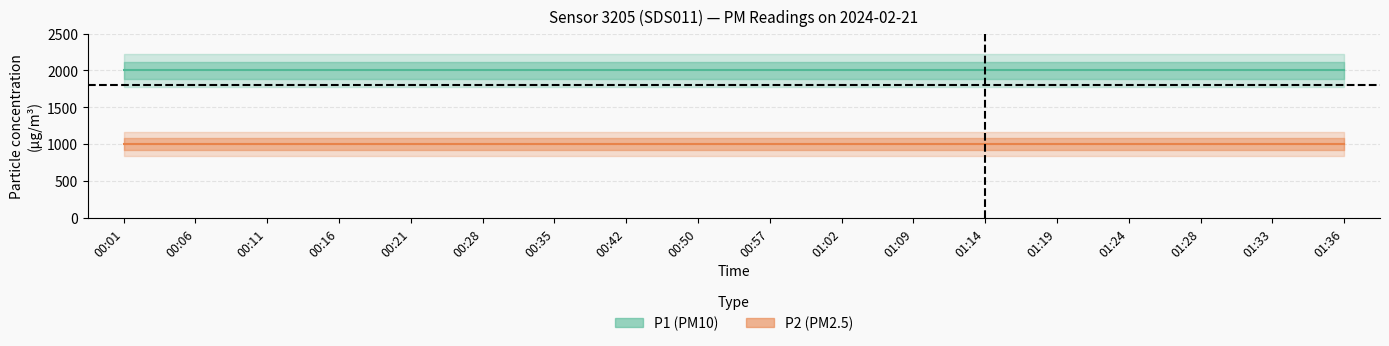

True or false: P1 has more than 1 points higher than both neighbors.

False